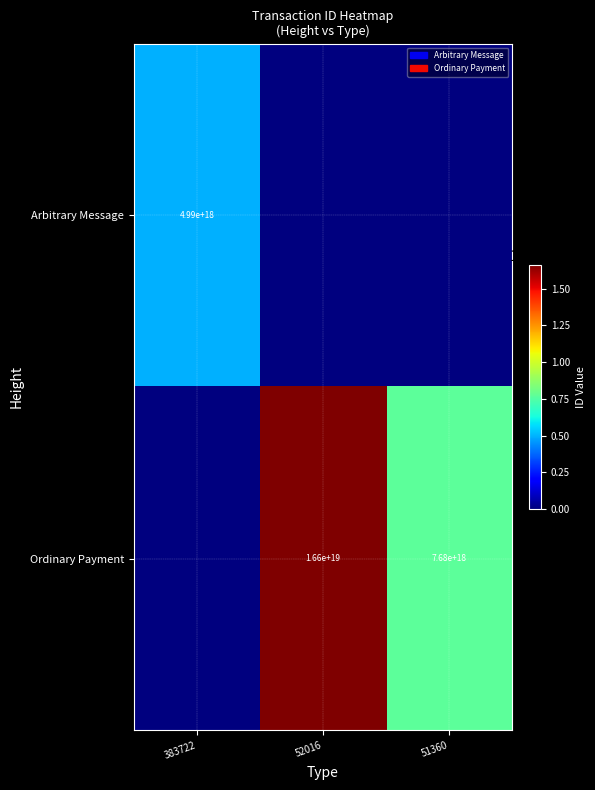

Is it true that Ordinary Payment equals 7680000000000000000 at 51360?

True